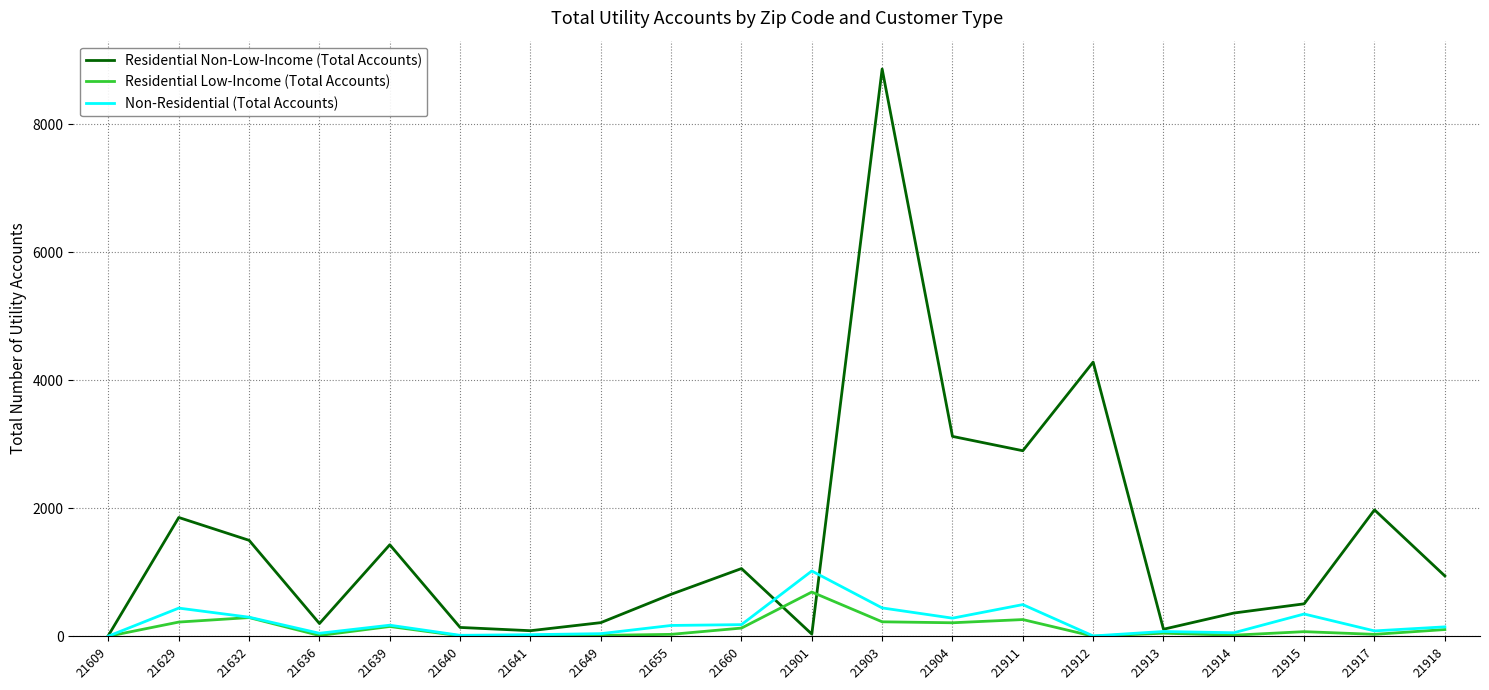

Rank the series by their maximum value, from lowest to highest.

Residential Low-Income (Total Accounts), Non-Residential (Total Accounts), Residential Non-Low-Income (Total Accounts)